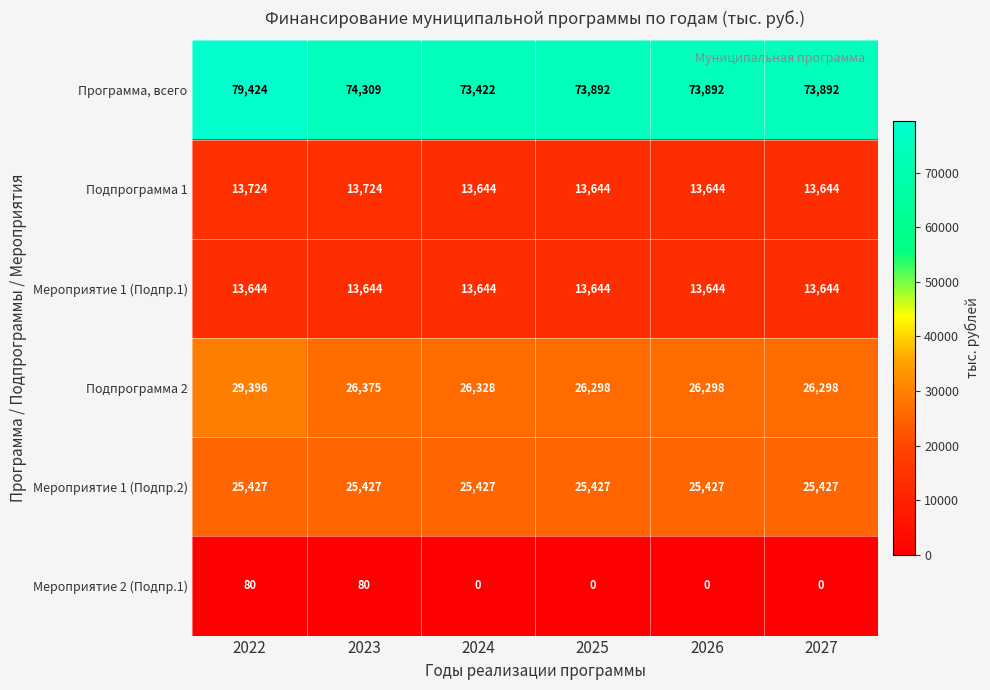

What is the difference between the highest and lowest values at 2027?

73892